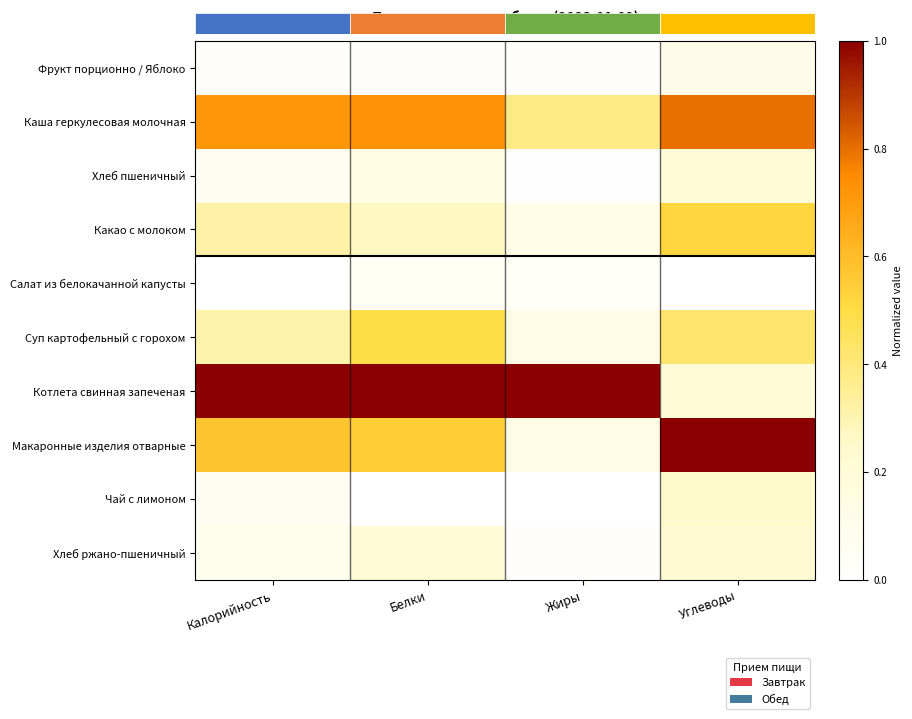

Reading right to left, transcribe all the data shown in this chart.

Фрукт порционно / Яблоко: Углеводы=0.1	Жиры=0.0	Белки=0.0	Калорийность=0.0
Каша геркулесовая молочная: Углеводы=0.8	Жиры=0.4	Белки=0.7	Калорийность=0.7
Хлеб пшеничный: Углеводы=0.2	Жиры=0.0	Белки=0.1	Калорийность=0.1
Какао с молоком: Углеводы=0.5	Жиры=0.1	Белки=0.3	Калорийность=0.3
Салат из белокачанной капусты: Углеводы=0.0	Жиры=0.0	Белки=0.1	Калорийность=0.0
Суп картофельный с горохом: Углеводы=0.4	Жиры=0.1	Белки=0.5	Калорийность=0.3
Котлета свинная запеченая: Углеводы=0.2	Жиры=1.0	Белки=1.0	Калорийность=1.0
Макаронные изделия отварные: Углеводы=1.0	Жиры=0.1	Белки=0.5	Калорийность=0.6
Чай с лимоном: Углеводы=0.3	Жиры=0.0	Белки=0.0	Калорийность=0.1
Хлеб ржано-пшеничный: Углеводы=0.2	Жиры=0.0	Белки=0.2	Калорийность=0.1